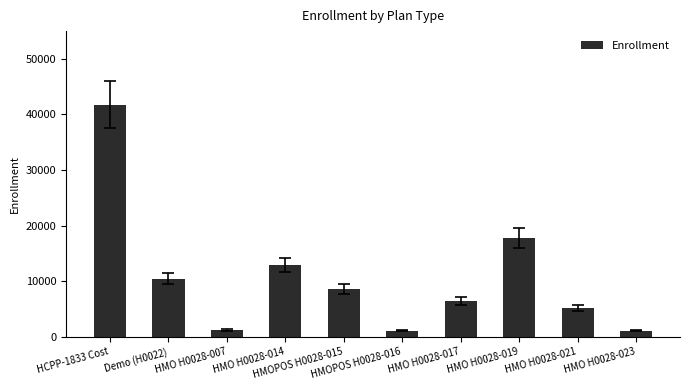

What is the sum of all values?

106498